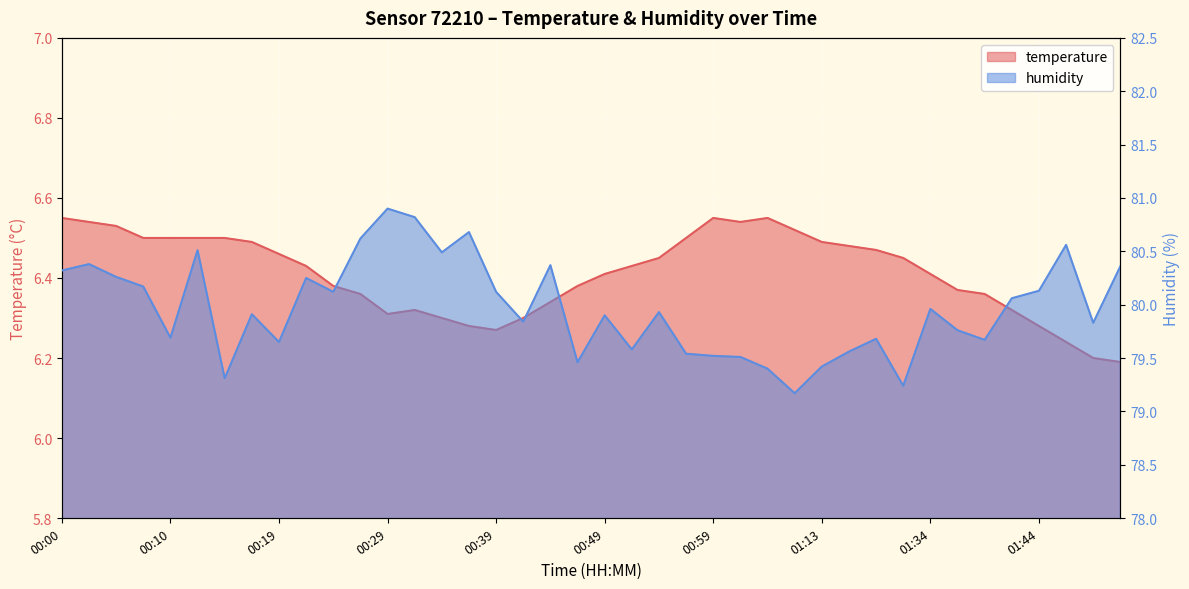

The humidity series shows 24.1 at 01:01. True or false?

False